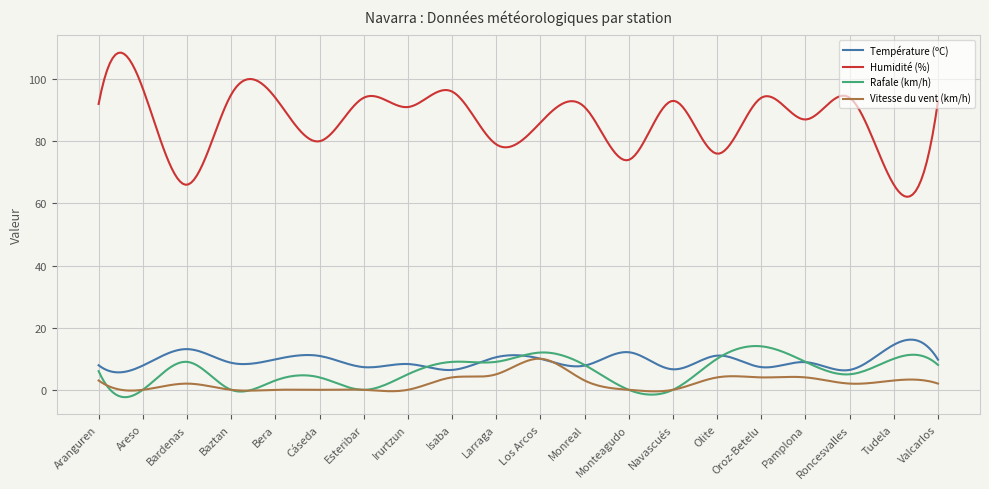

Which series has the largest total across all categories?

Humidité (%)